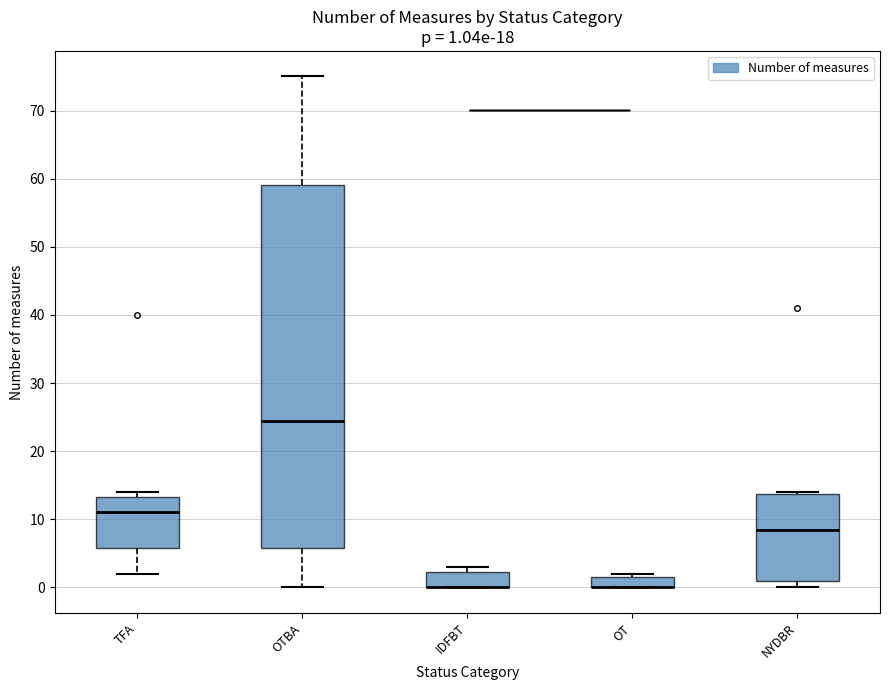

Comparing the boxes themselves (not the whiskers), which one is the tallest?

OTBA